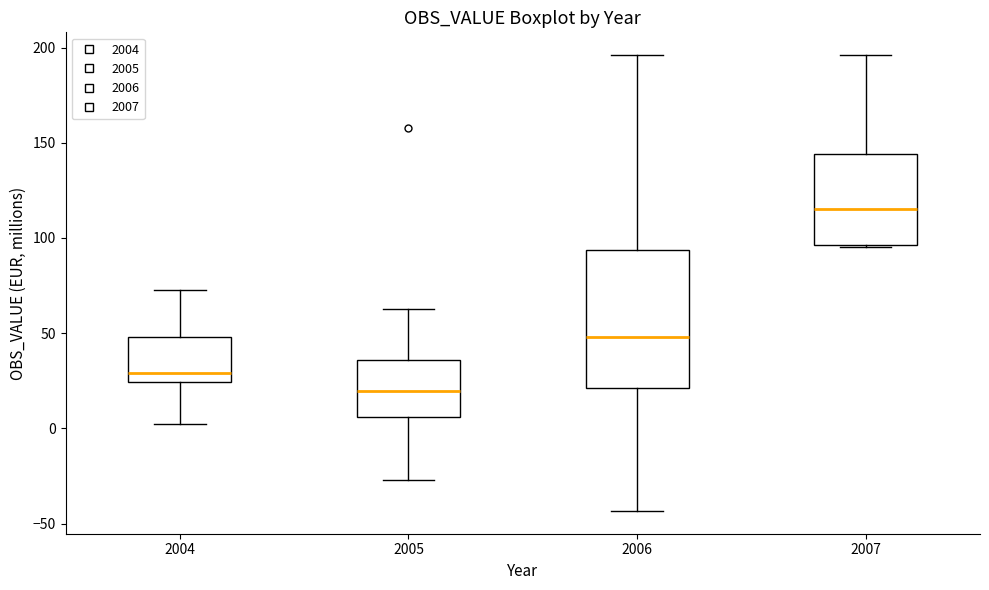

Which box is the tallest, from its lower edge to its upper edge?

2006